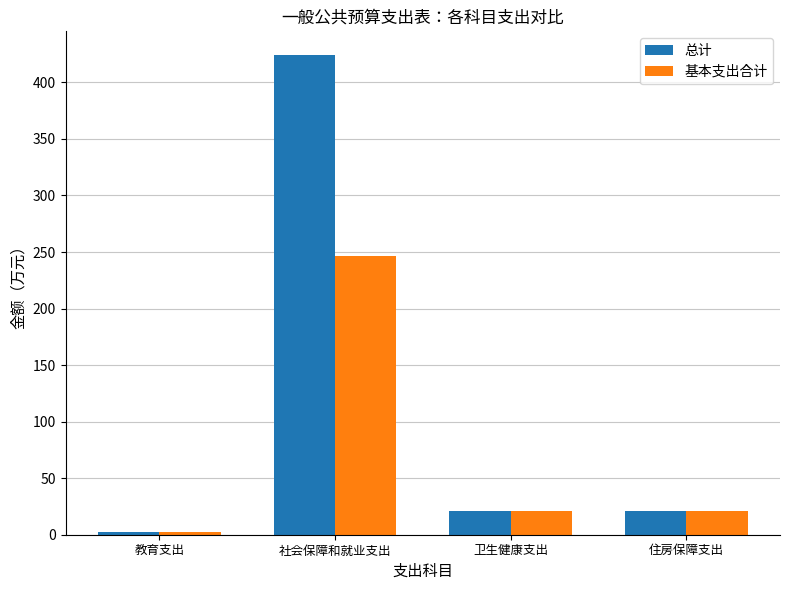

What is the difference between the maximum and minimum values in the 总计 series?

421.3